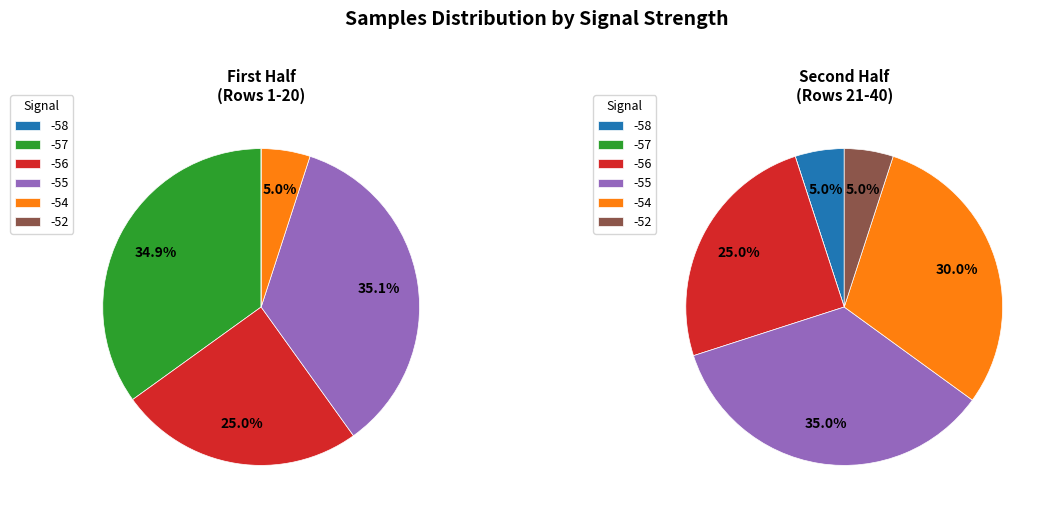

Is 3 the majority of the pie?

No